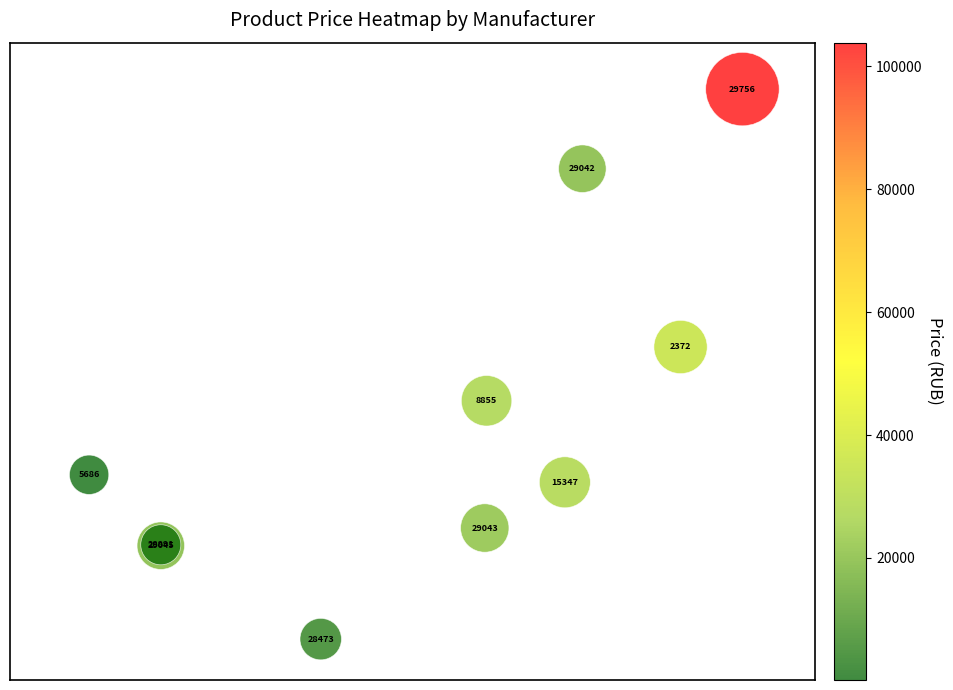

What Y value in the scatter plot is closest to 4?

4.3